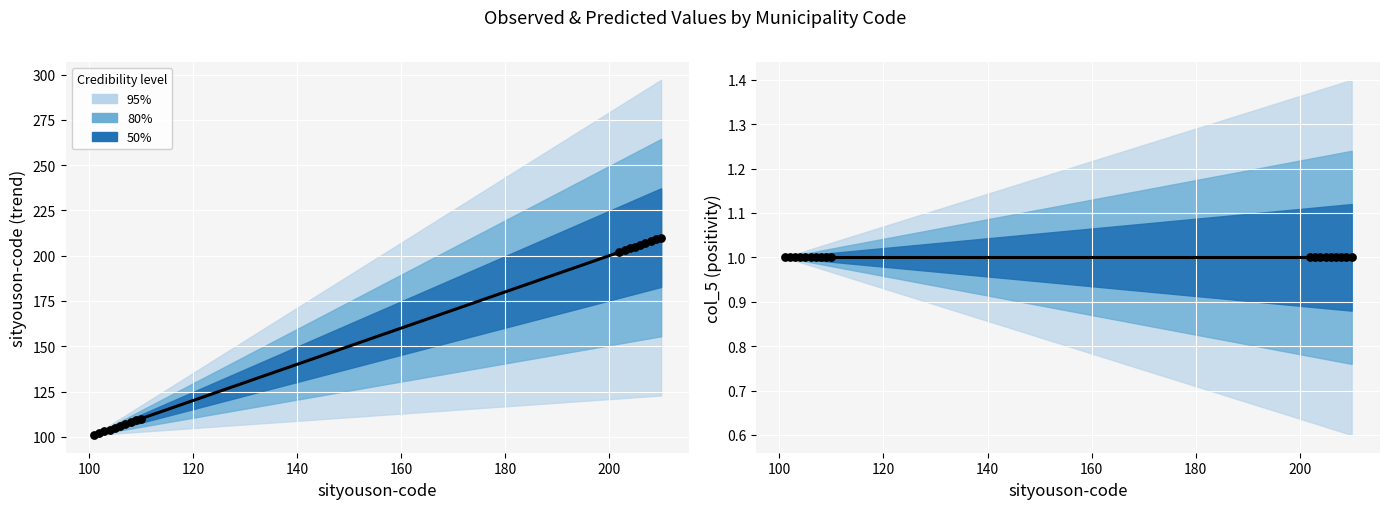

Approximately how many times larger is the value at 110 compared to 204?

0.5